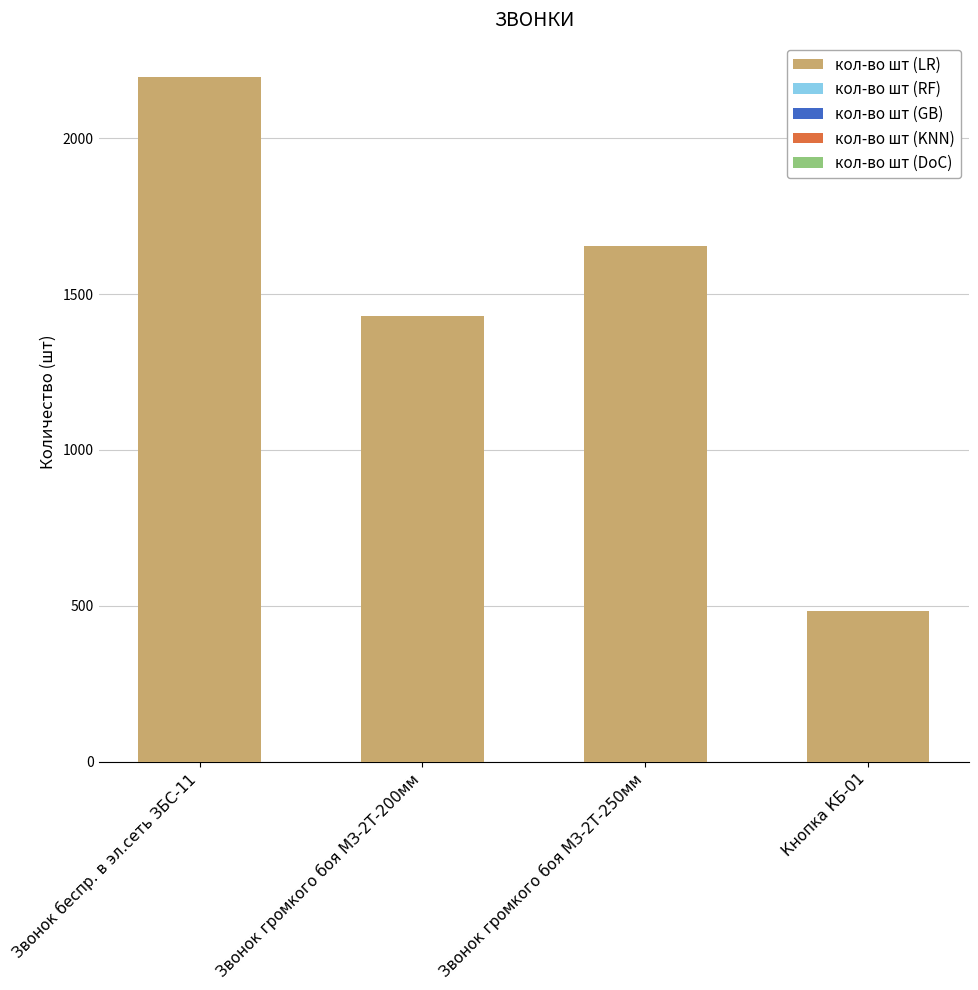

What is the value of the кол-во шт (DoC) bar at the 3rd from the left?

1124.7